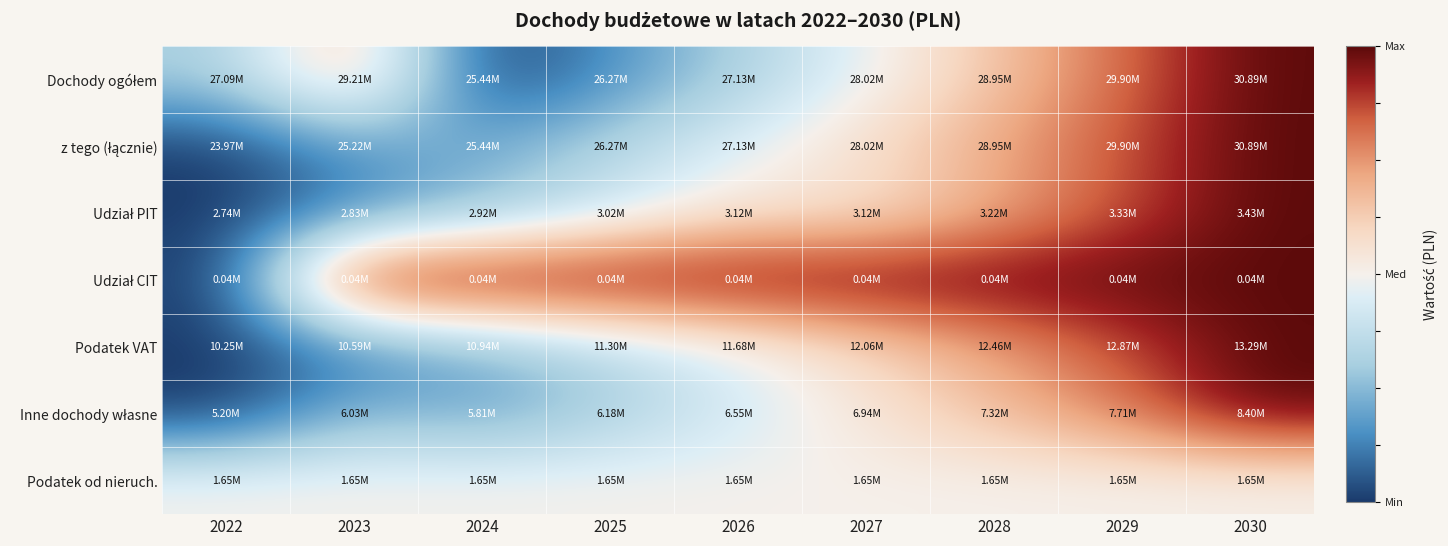

What is the total value across all series at 2026?

3.7